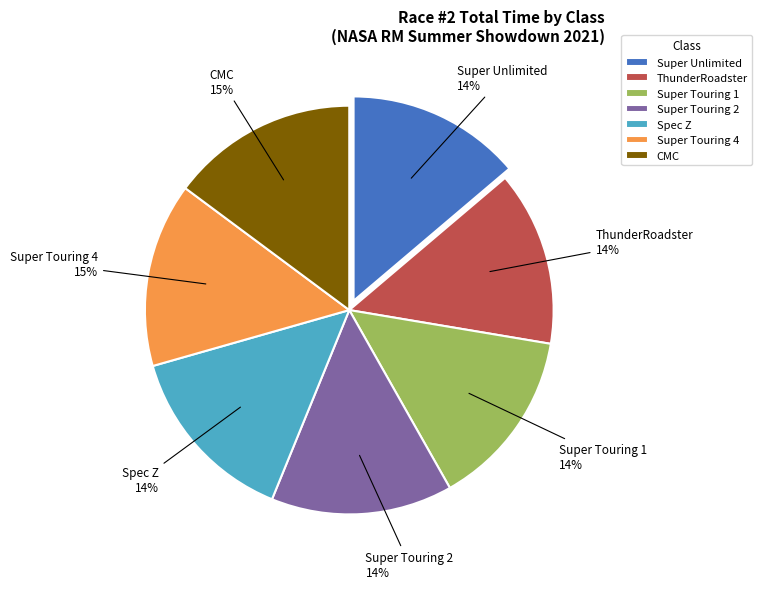

The Super Touring 2 slice represents 5% of the pie. True or false?

False